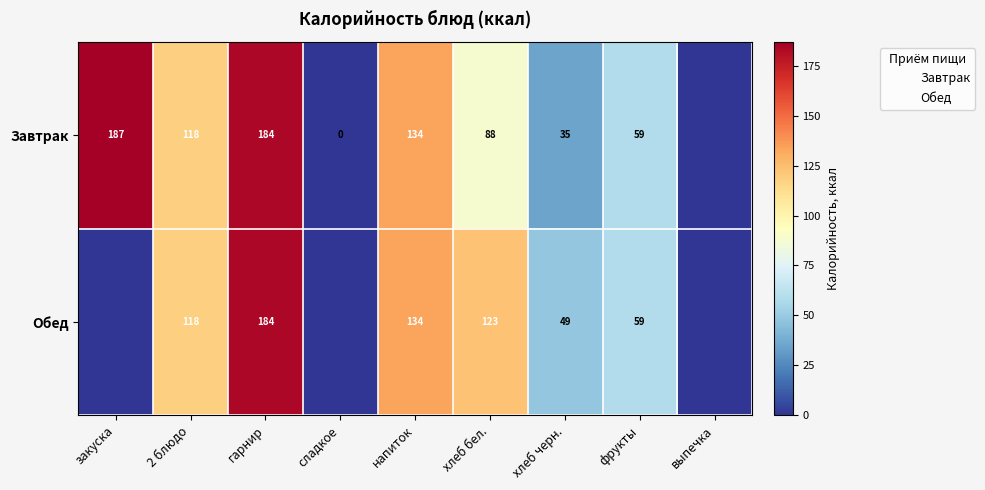

What is the highest value of the Обед series?

183.6